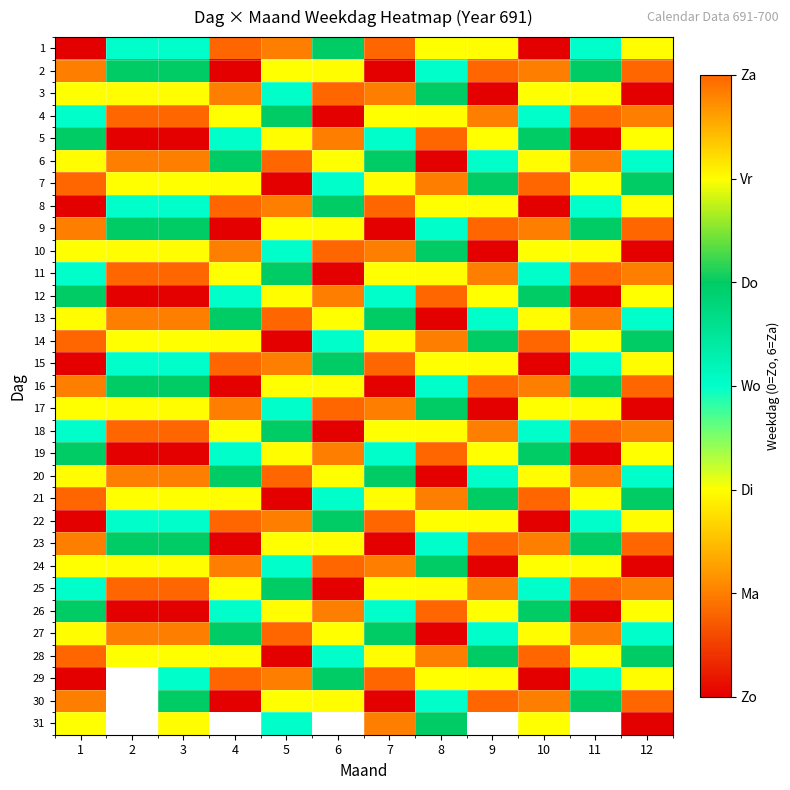

Which has a higher value, 2 or 12?

12